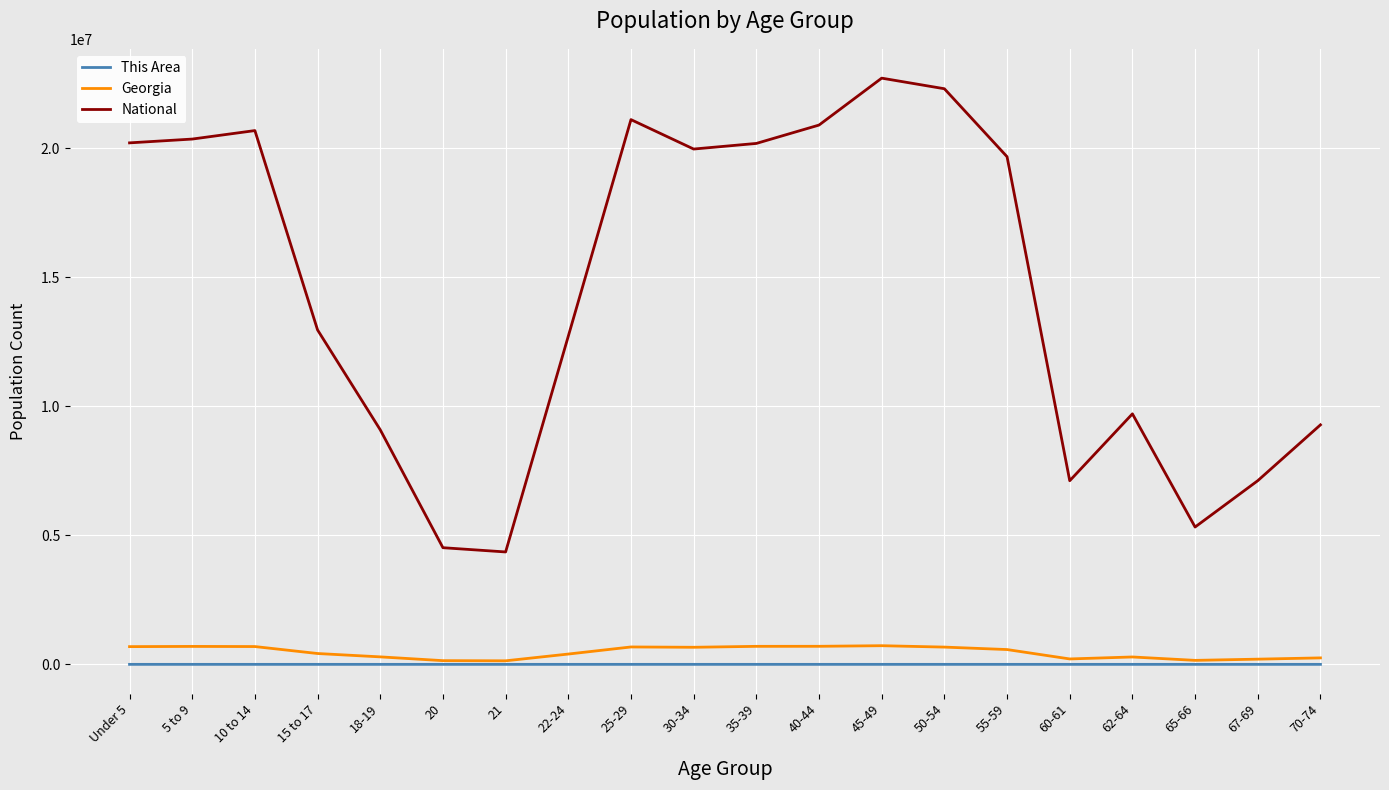

True or false: National and This Area intersect in this chart.

False